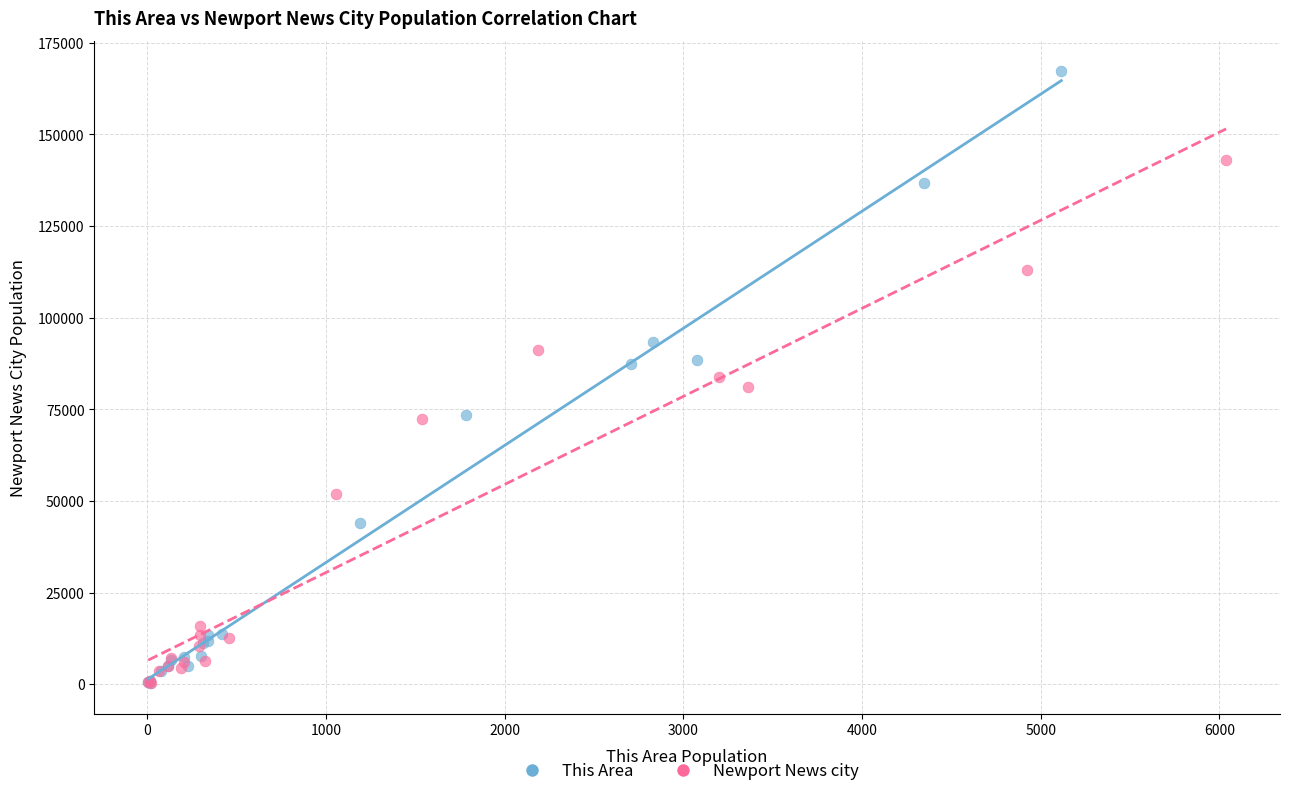

Which series contains the highest Y value?

This Area